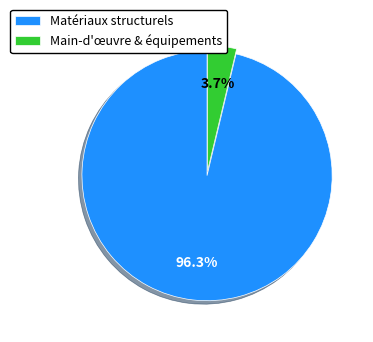

Is there a majority slice in this chart?

Yes